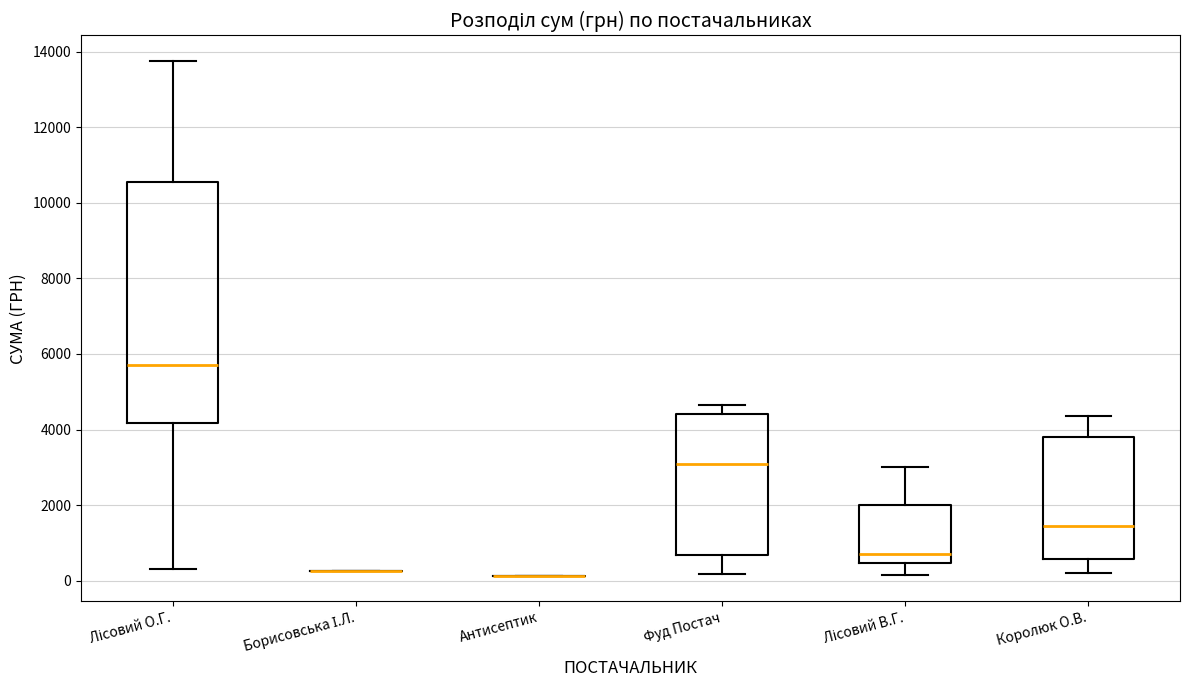

Where does the upper whisker of the box for Лісовий В.Г. end on the y-axis? The values are not printed on the chart, so give them approximately, as read against the axis.

3000